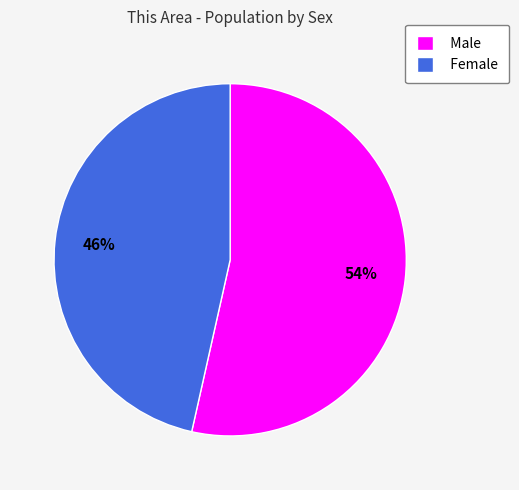

How many slices are in this pie chart?

2